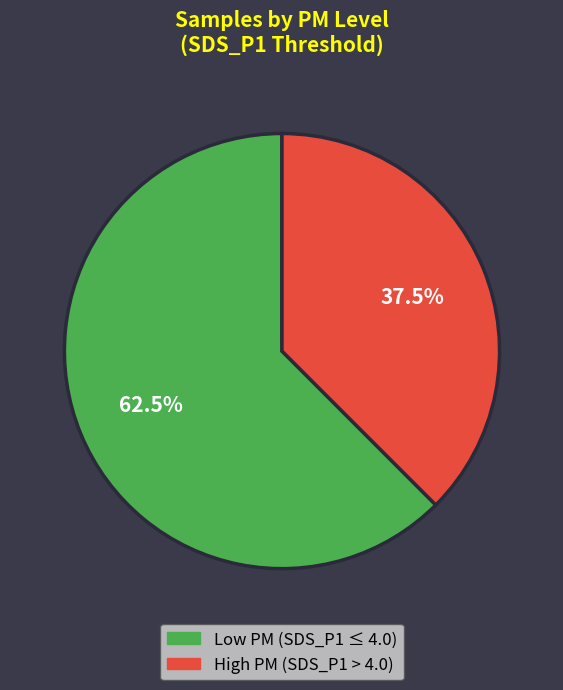

Is there a majority slice in this chart?

Yes